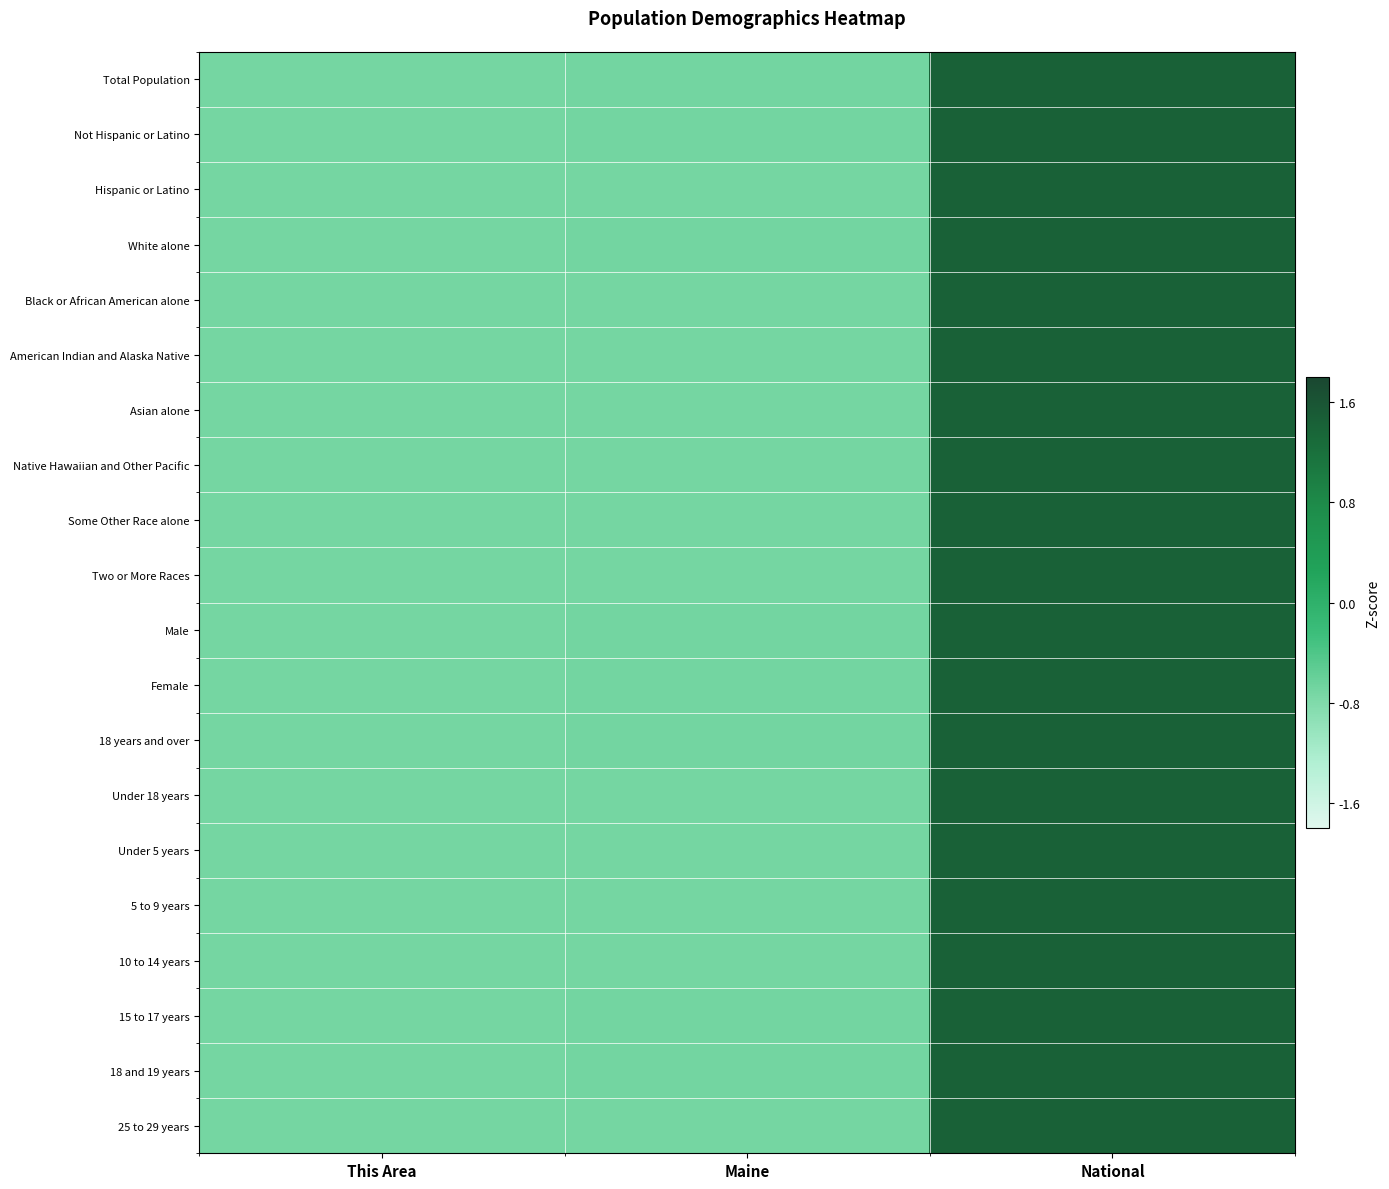

Which series has the widest spread of values?

White alone